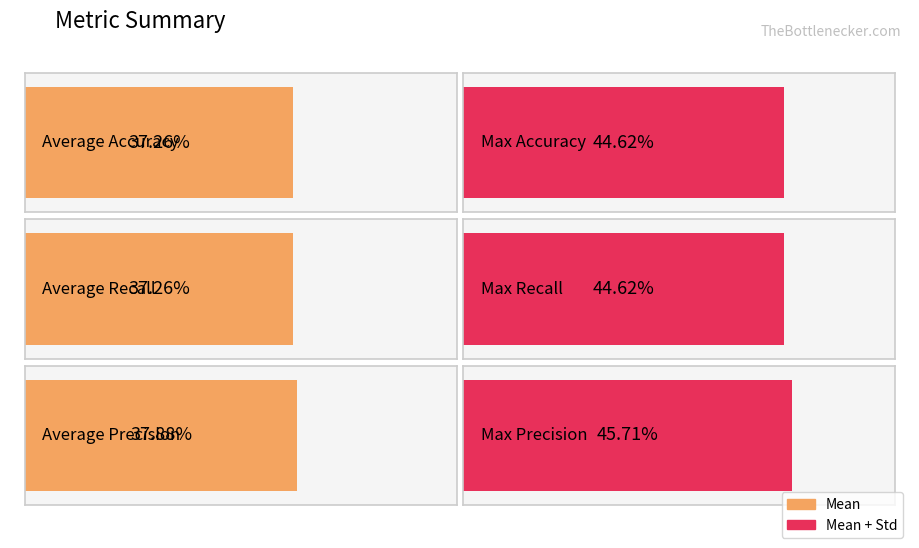

Is the value of Std at Precision greater than the value of Mean at Recall?

No